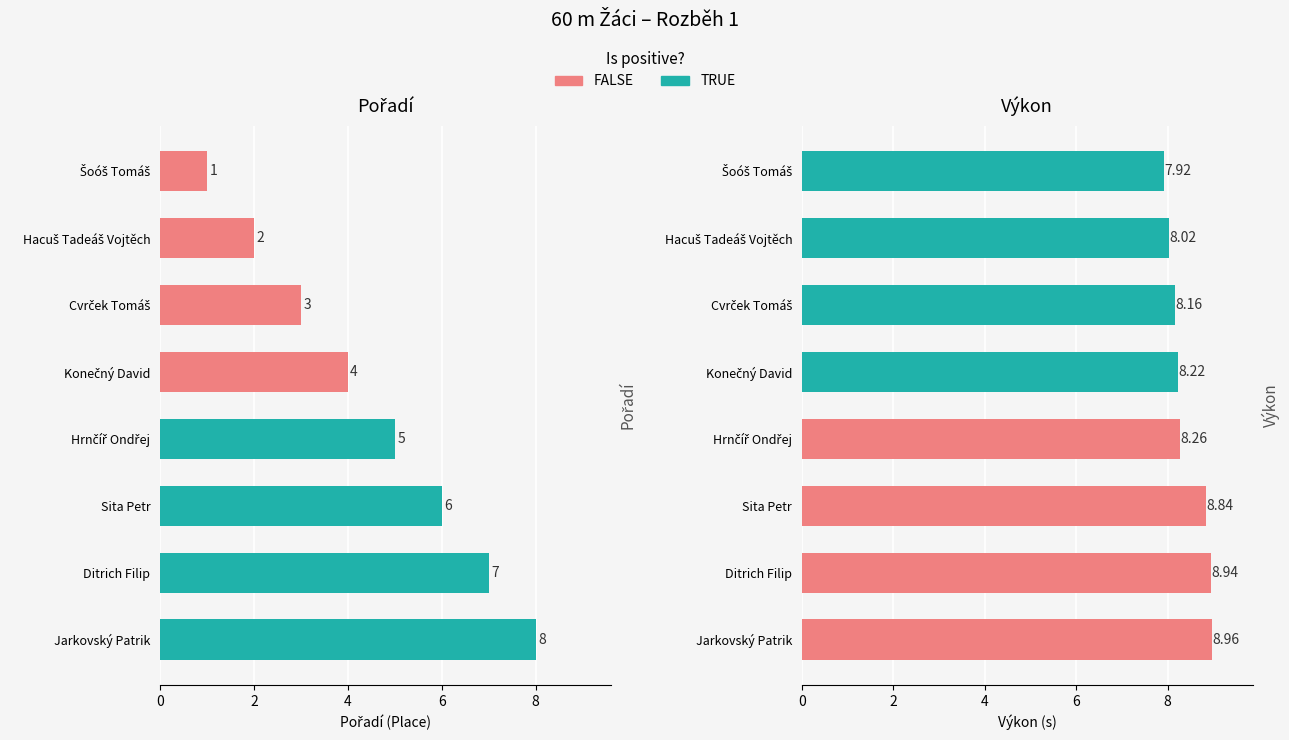

What is the smallest value displayed?

1.0